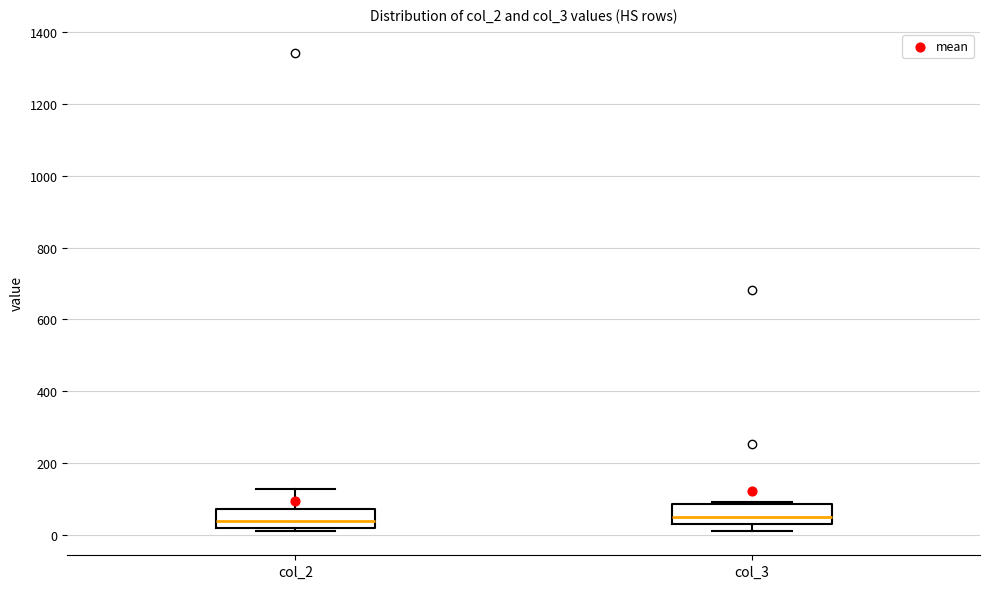

Where is the lower edge of the box for col_3 on the y-axis? The values are not printed on the chart, so give them approximately, as read against the axis.

40